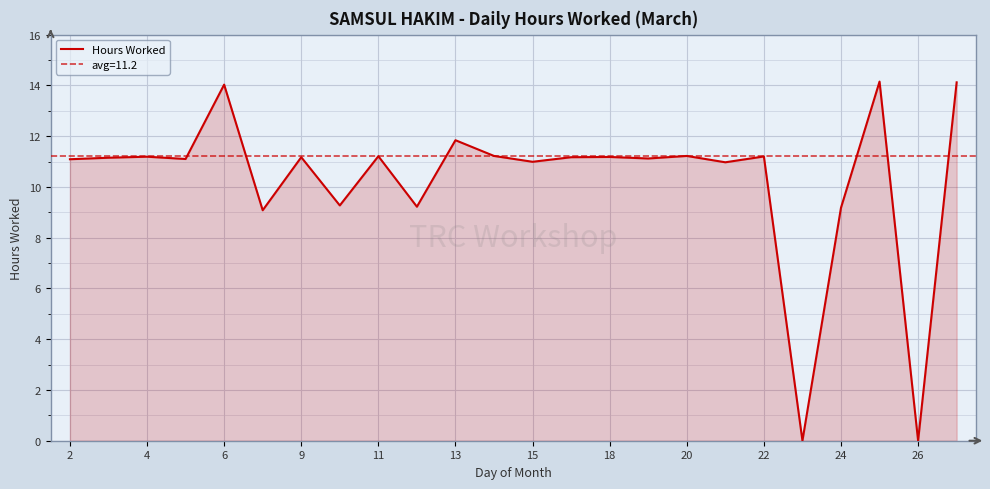

The Hours Worked series shows 11.2 at 11. True or false?

True